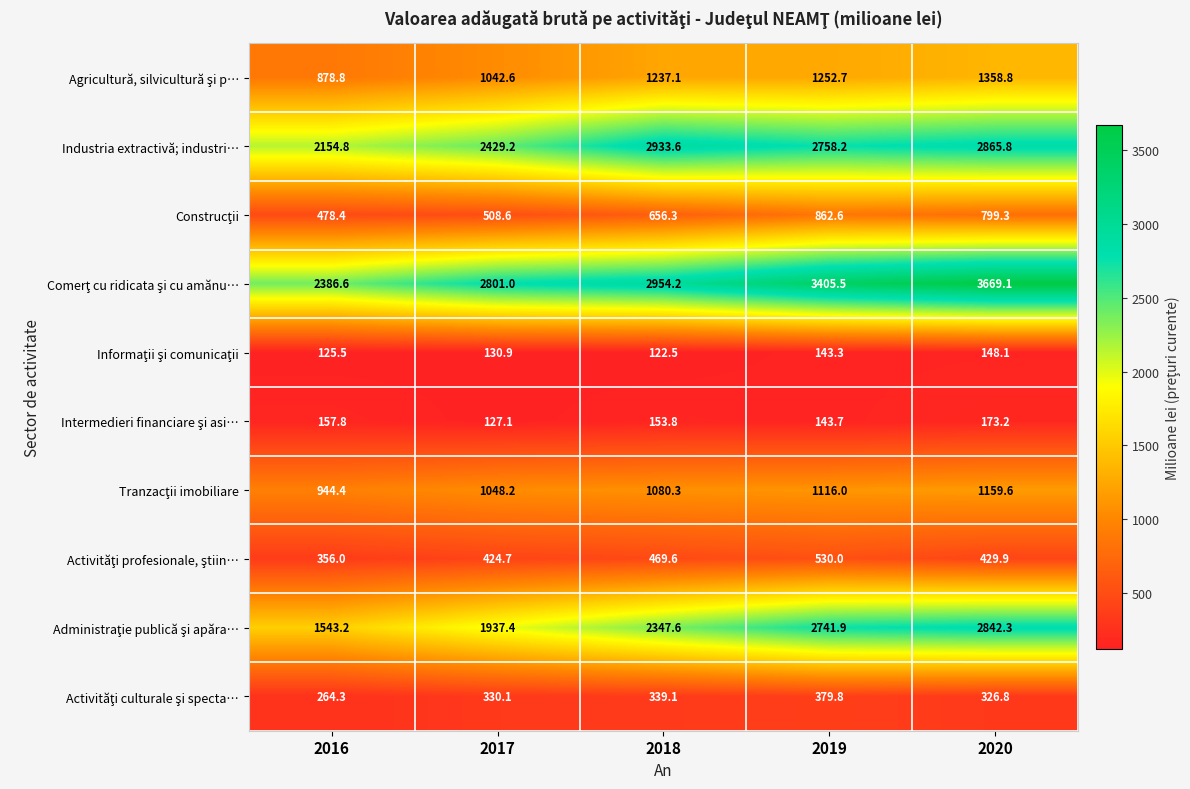

Which category has the lowest value across all series?

2018